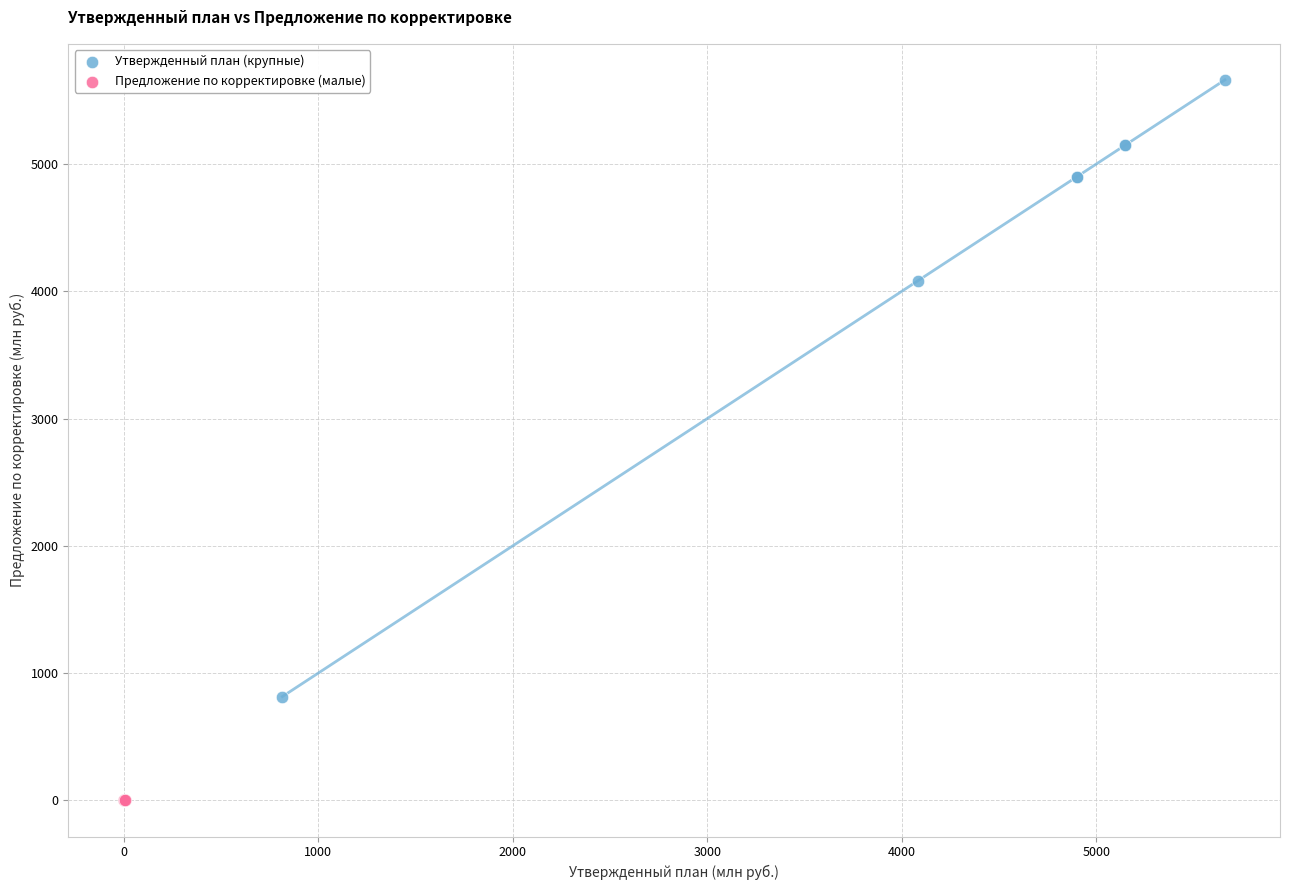

Which series reaches the maximum Y coordinate?

Утвержденный план (крупные)